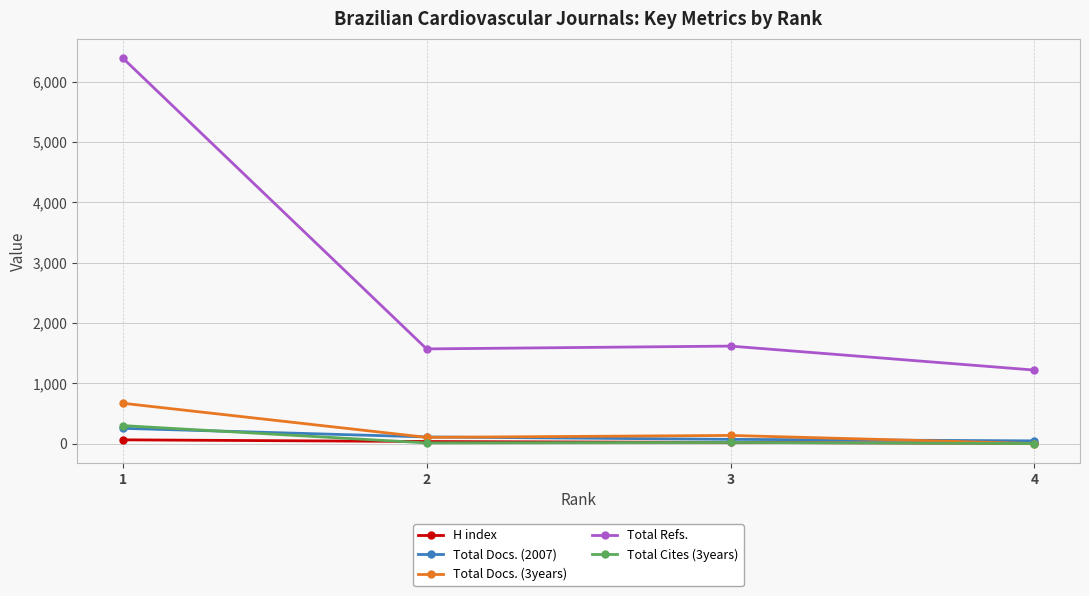

Which series has the largest total across all categories?

Total Refs.